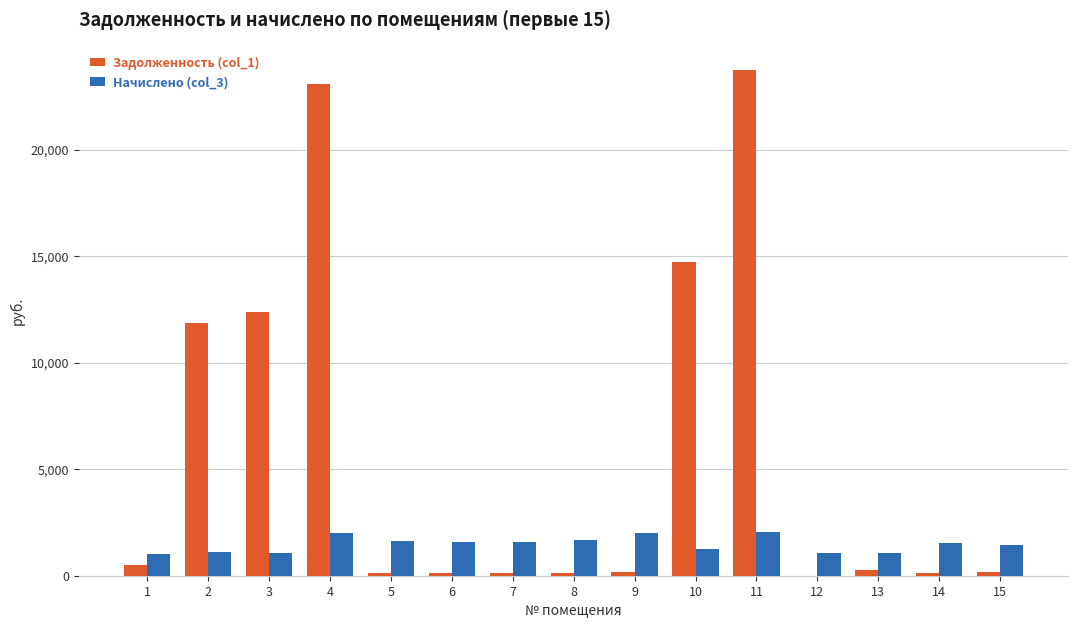

What is the sum of all Начислено (col_3) values?

22057.0